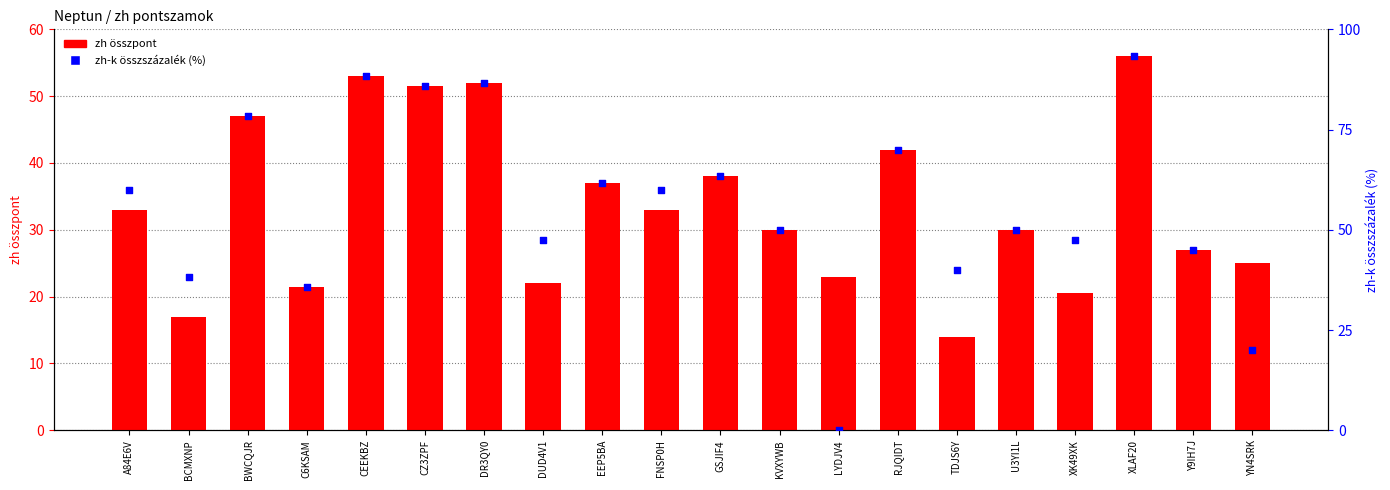

Which series contains the highest Y value?

zh-k összszázalék (%)